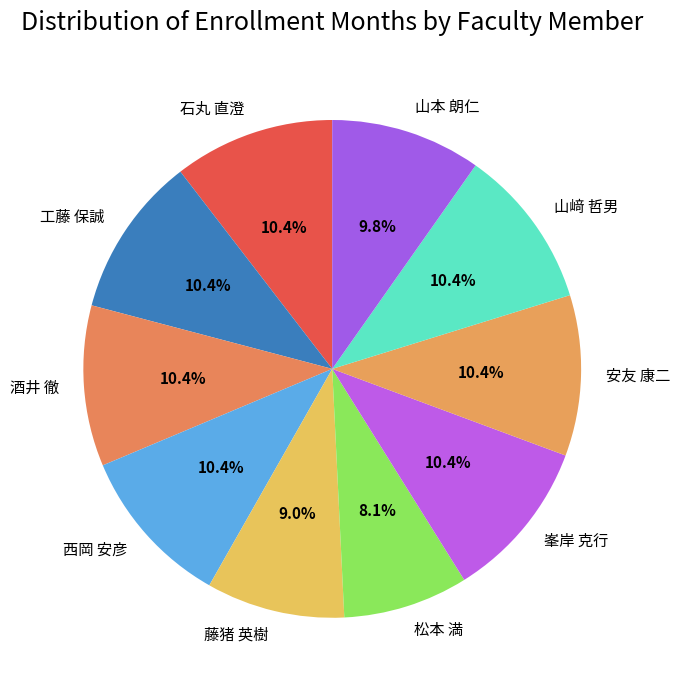

Does 山本 朗仁 account for over 50% of the chart?

No